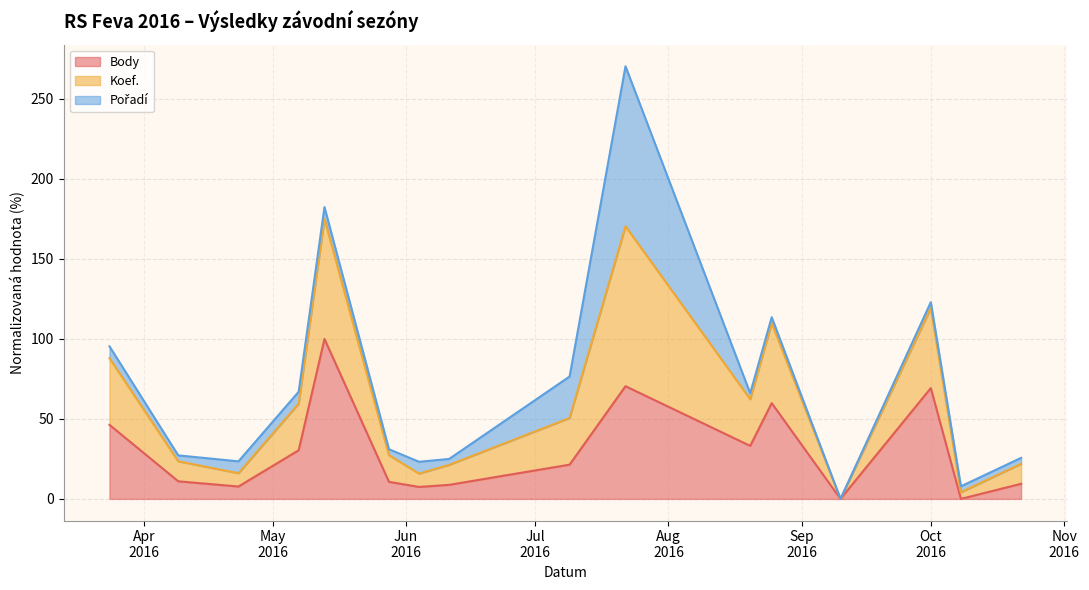

In Koef., how many points are higher than both neighbors (excluding endpoints)?

4